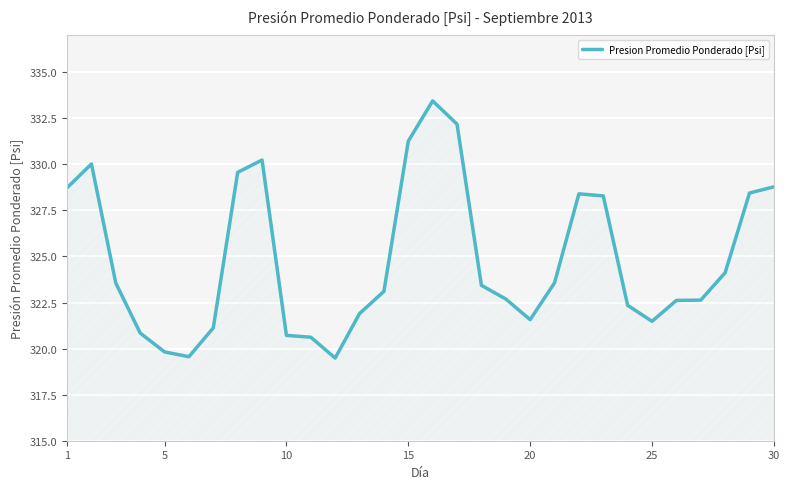

What is the difference between the maximum and minimum values?

14.0